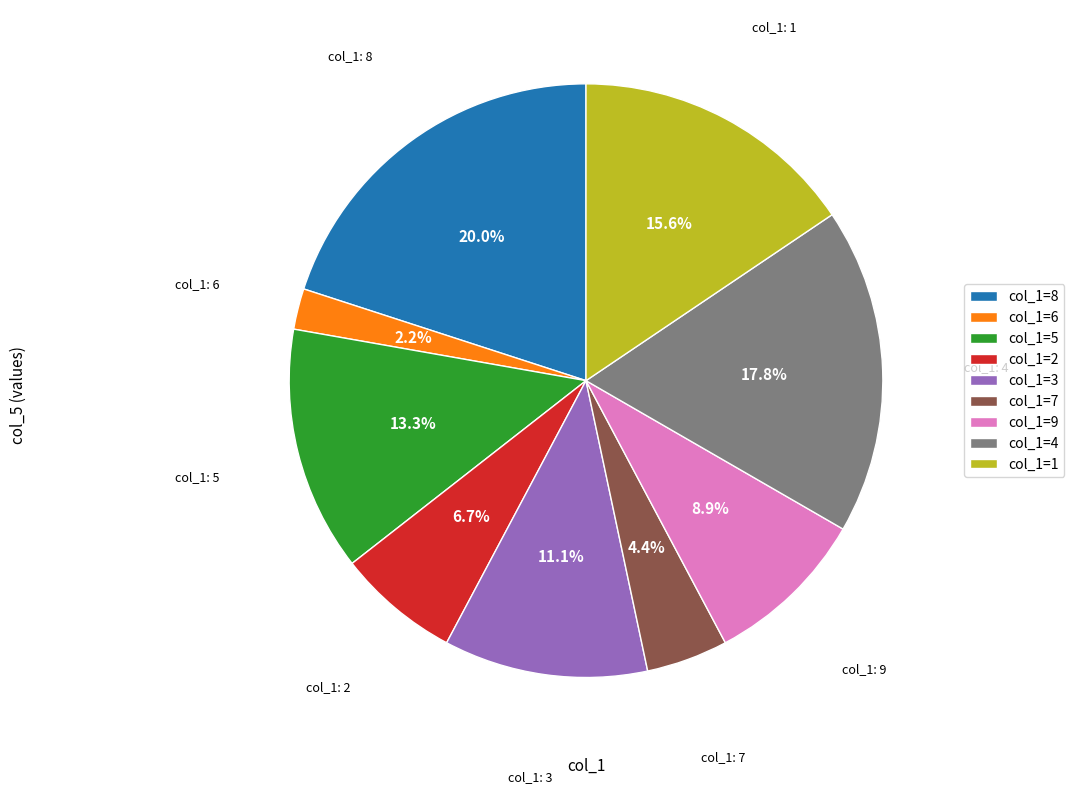

Which slice is the largest?

col_1=8